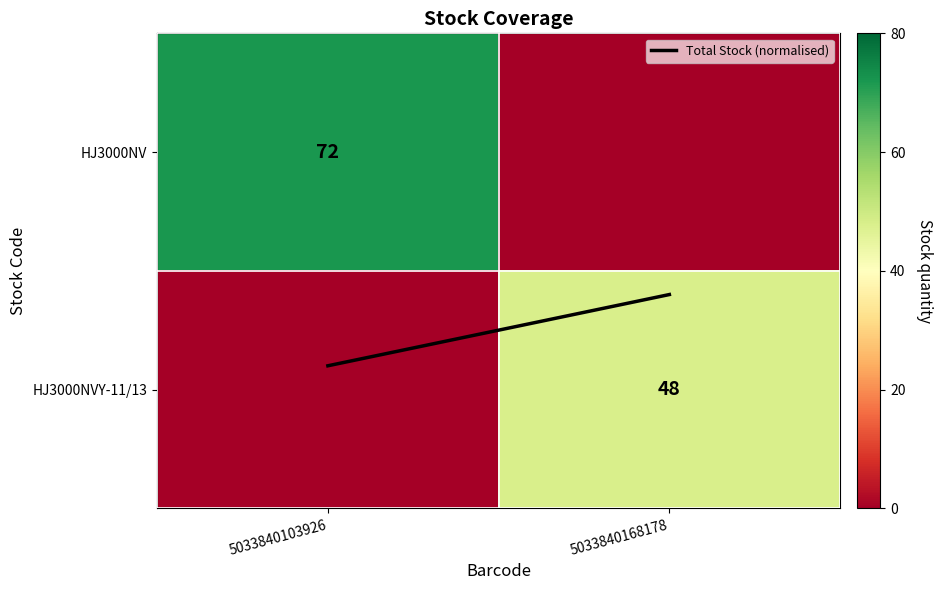

List the series in order of their peak value, highest first.

HJ3000NV, HJ3000NVY-11/13, Total Stock (normalised)